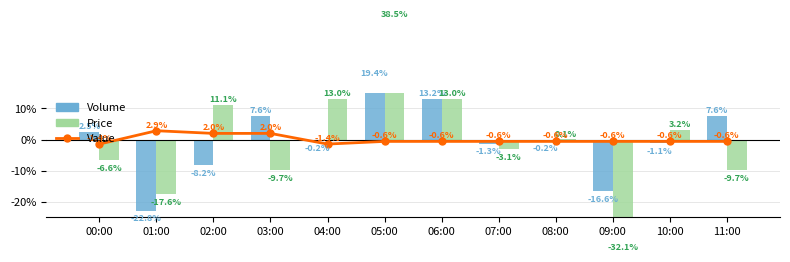

Rank the series at 03:00 from highest to lowest value.

Volume, Value, Price